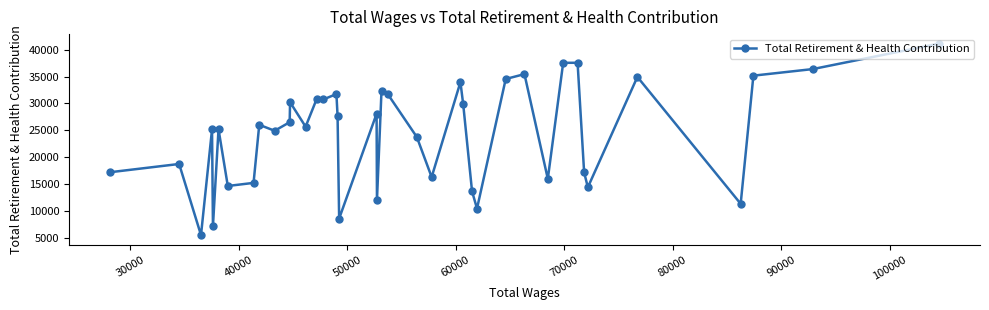

What is the greatest value displayed?

41115